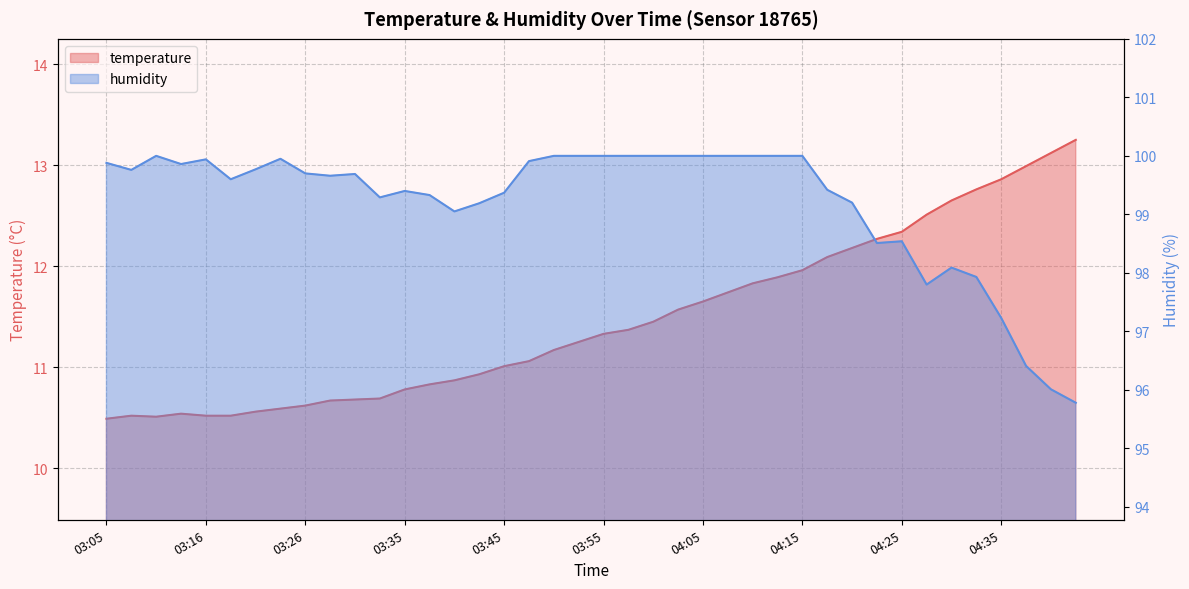

How many lines are shown in the chart?

2